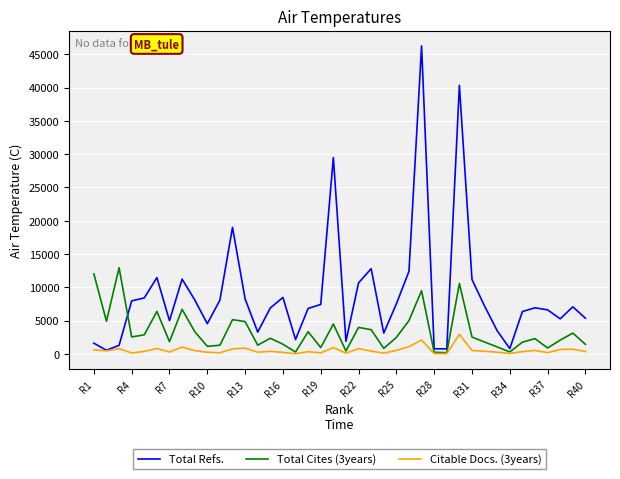

True or false: Total Cites (3years) has more than 0 points higher than both neighbors.

True